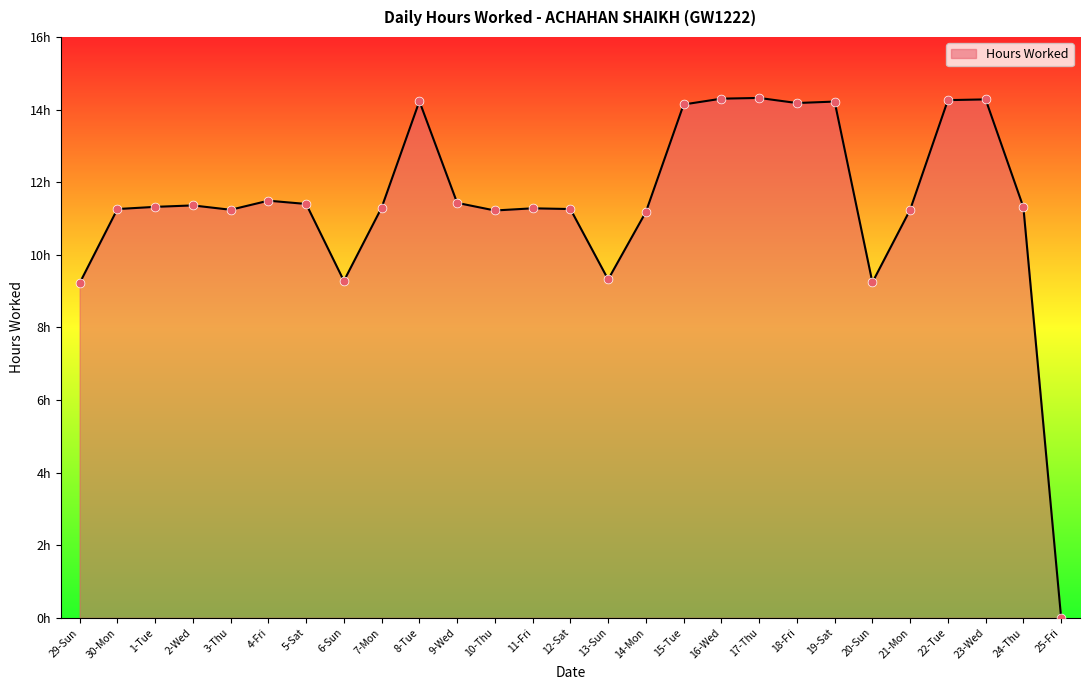

What is the ratio of the value at 11-Fri to the value at 3-Thu?

1.0